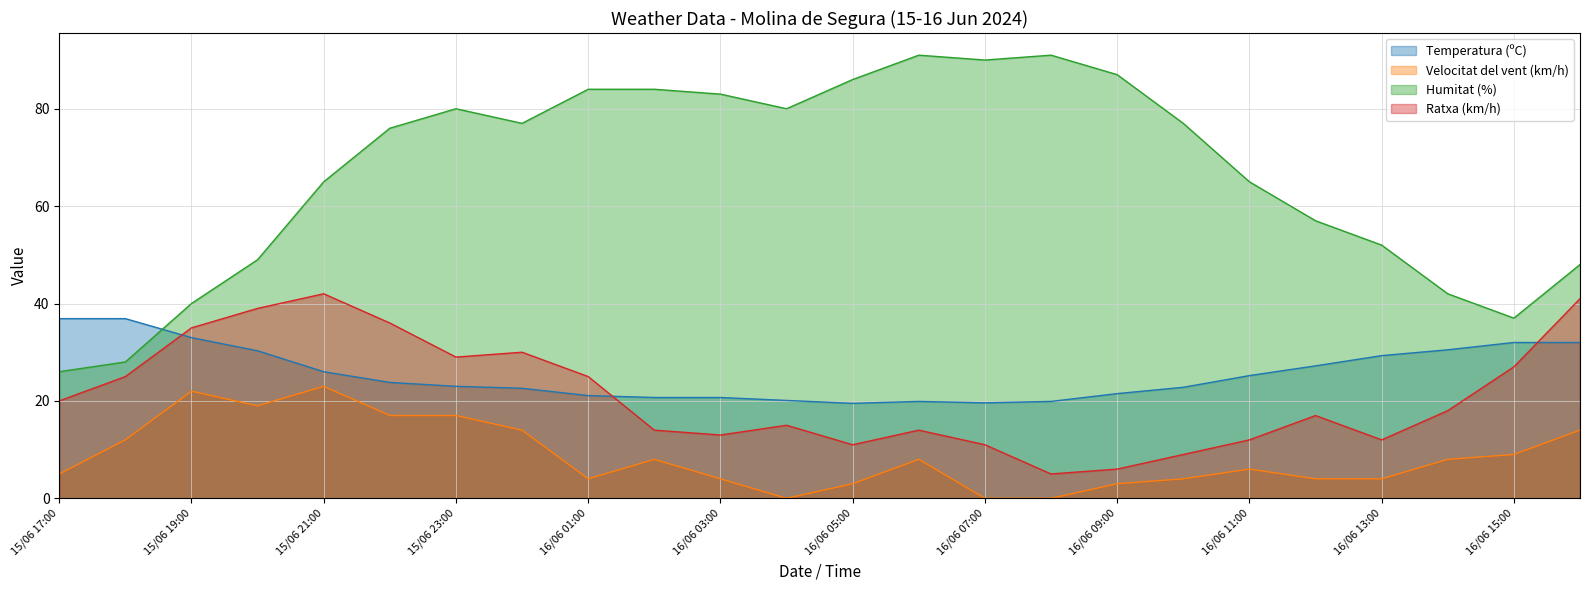

What is the difference between the maximum and minimum values in the Ratxa (km/h) series?

37.0